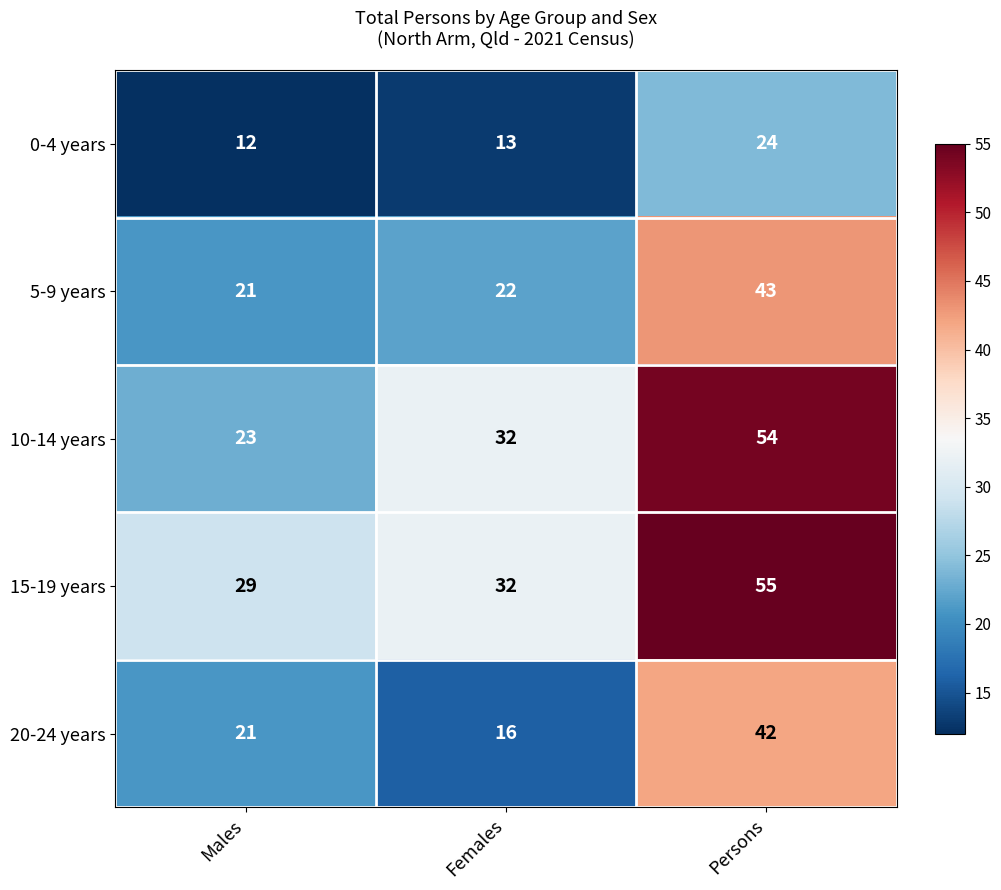

What is the maximum value shown in the chart?

55